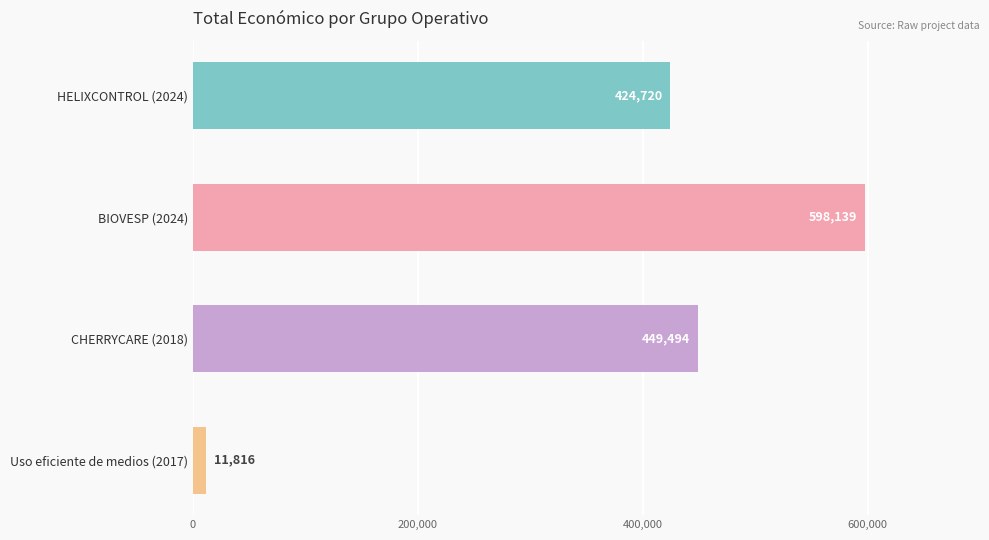

True or false: the data shows 714356 at CHERRYCARE (2018).

False